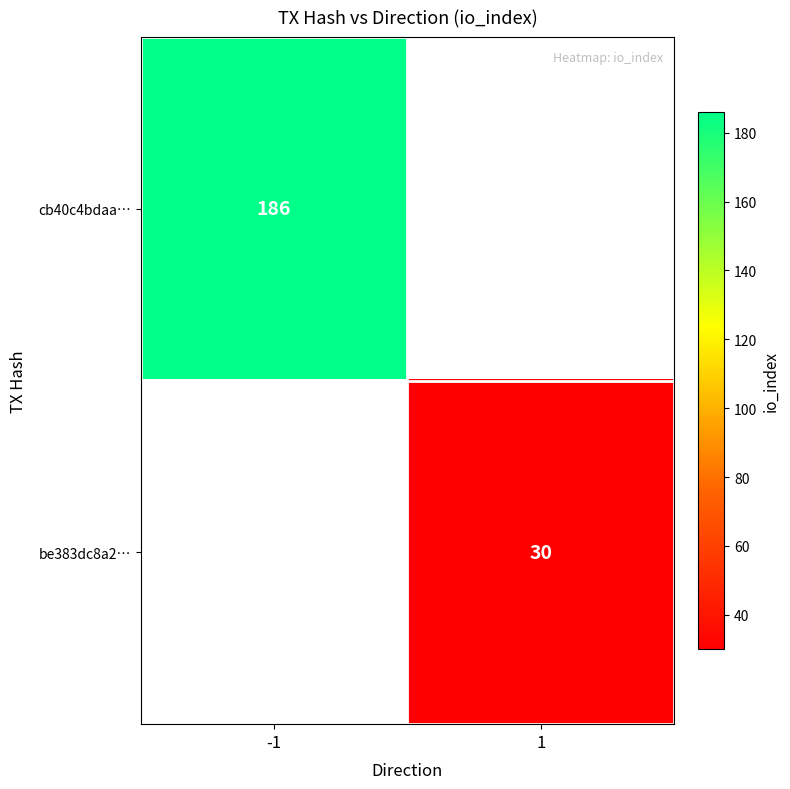

At how many categories does at least one series exceed 34?

1